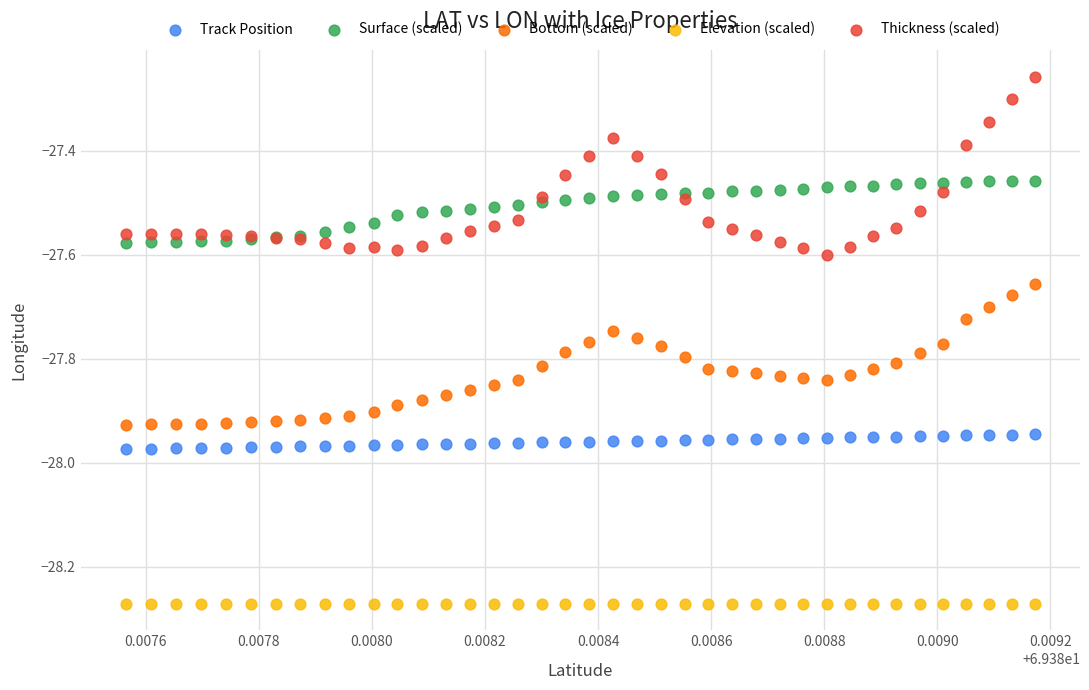

Which series contains the lowest Y value?

Elevation (scaled)